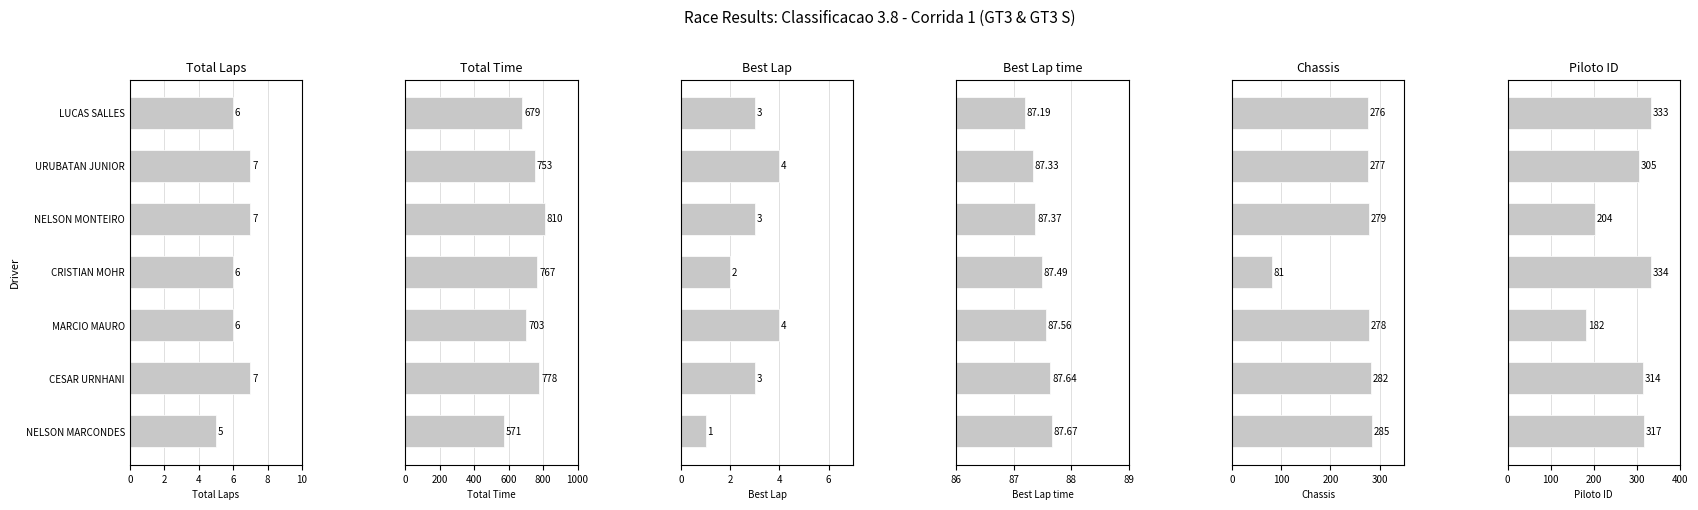

Is the value of Total Laps at CESAR URNHANI greater than the value of Total Time at CESAR URNHANI?

No